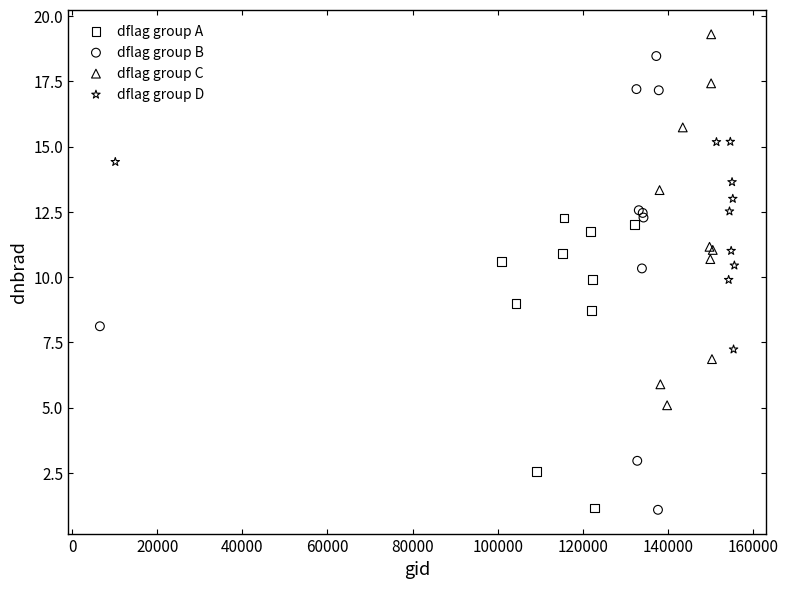

Which series contains the highest Y value?

dflag group C